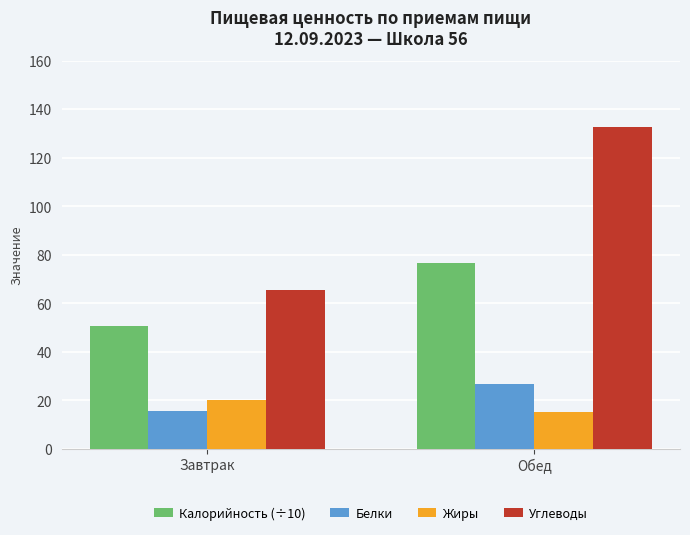

How many values in the Углеводы series are below 132?

1